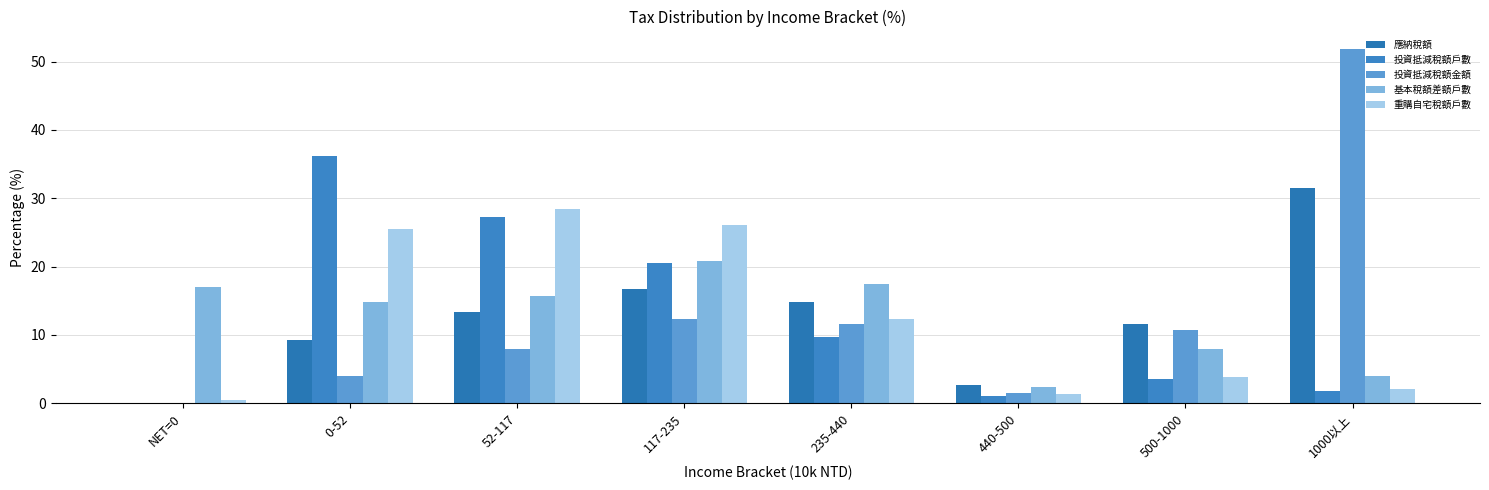

How many values in 投資抵減稅額金額 are above zero?

7